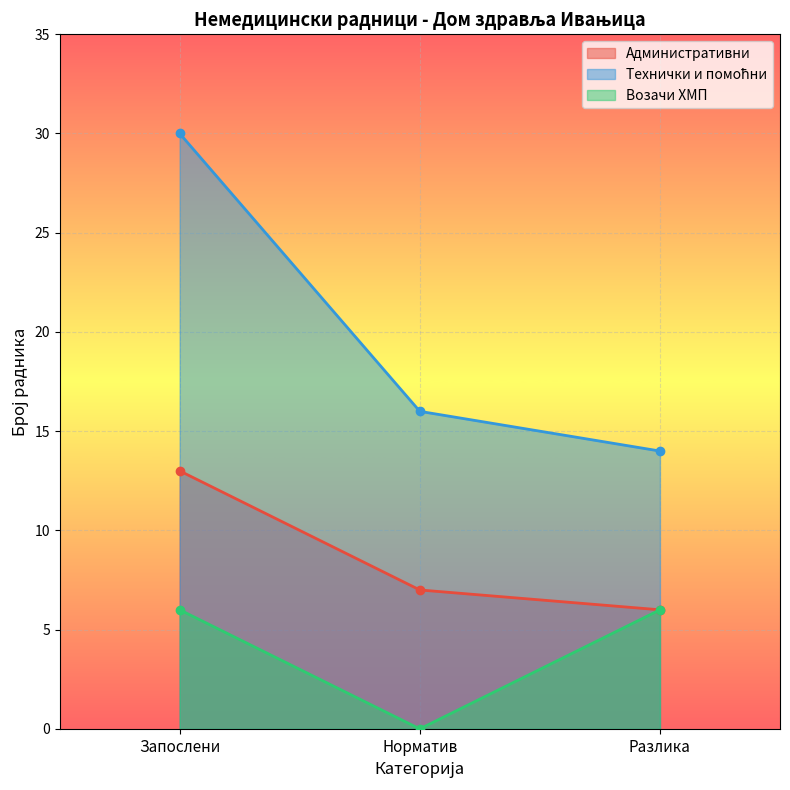

What position from the right is Норматив?

2